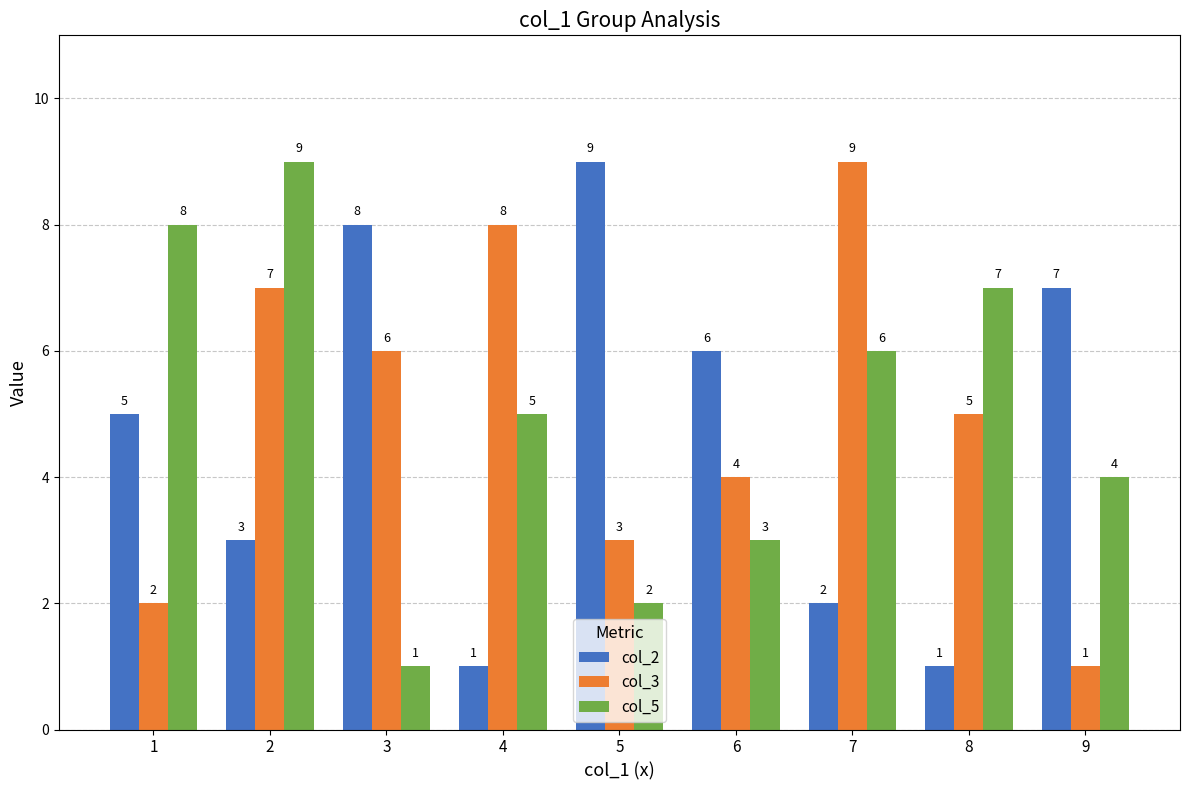

What is the sum of the col_2 values at 1 and 7?

7